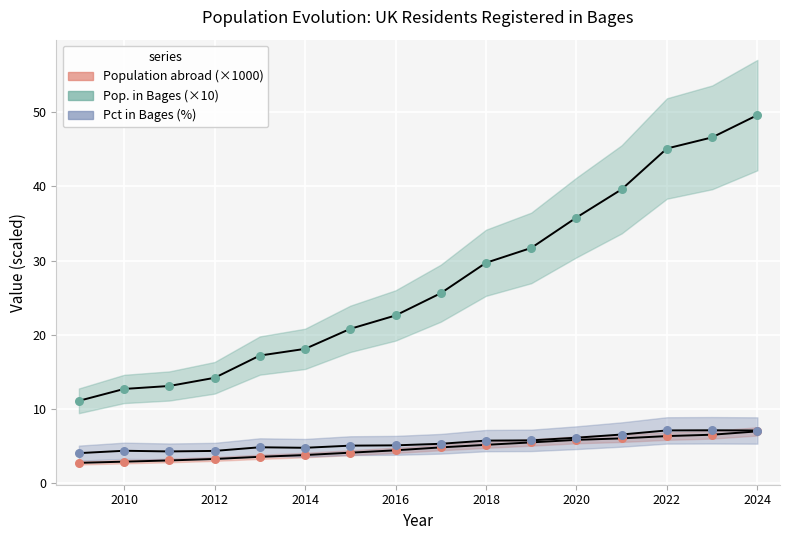

Is the value of Population abroad (×1000) at 14 greater than the value of Pct in Bages (%) at 12?

No